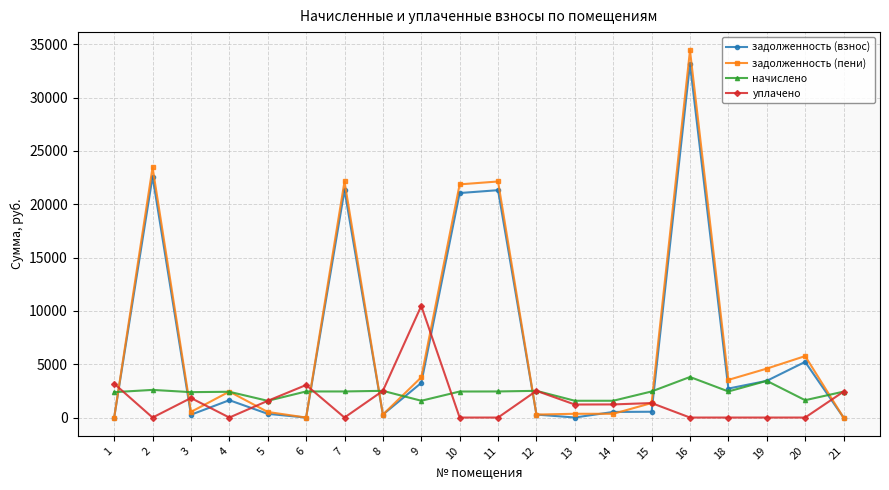

How many data points in уплачено are above 1229?

10